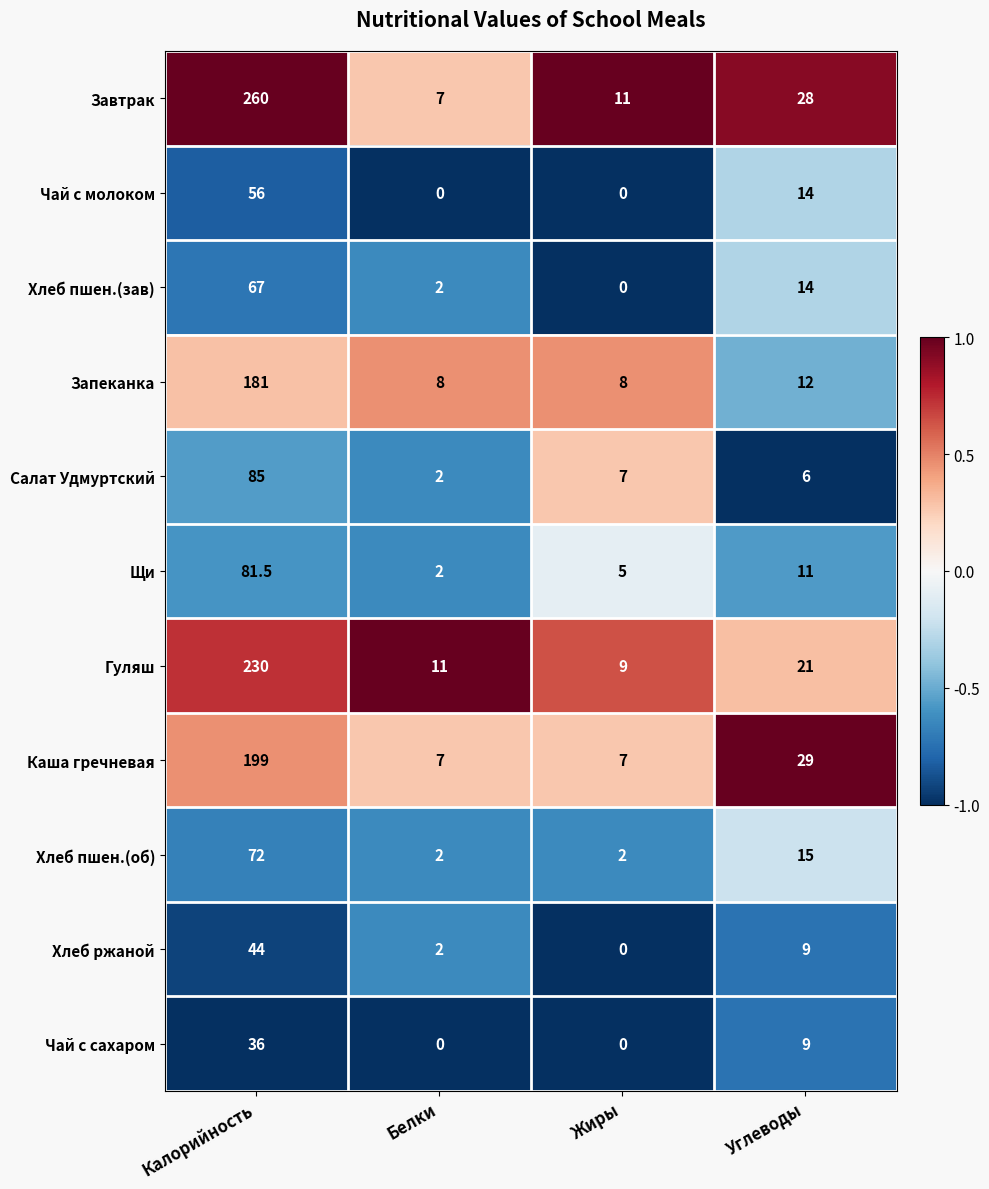

At Калорийность, list the series in order from smallest to largest.

Чай с сахаром, Хлеб ржаной, Чай с молоком, Хлеб пшен.(зав), Хлеб пшен.(об), Щи, Салат Удмуртский, Запеканка, Каша гречневая, Гуляш, Завтрак